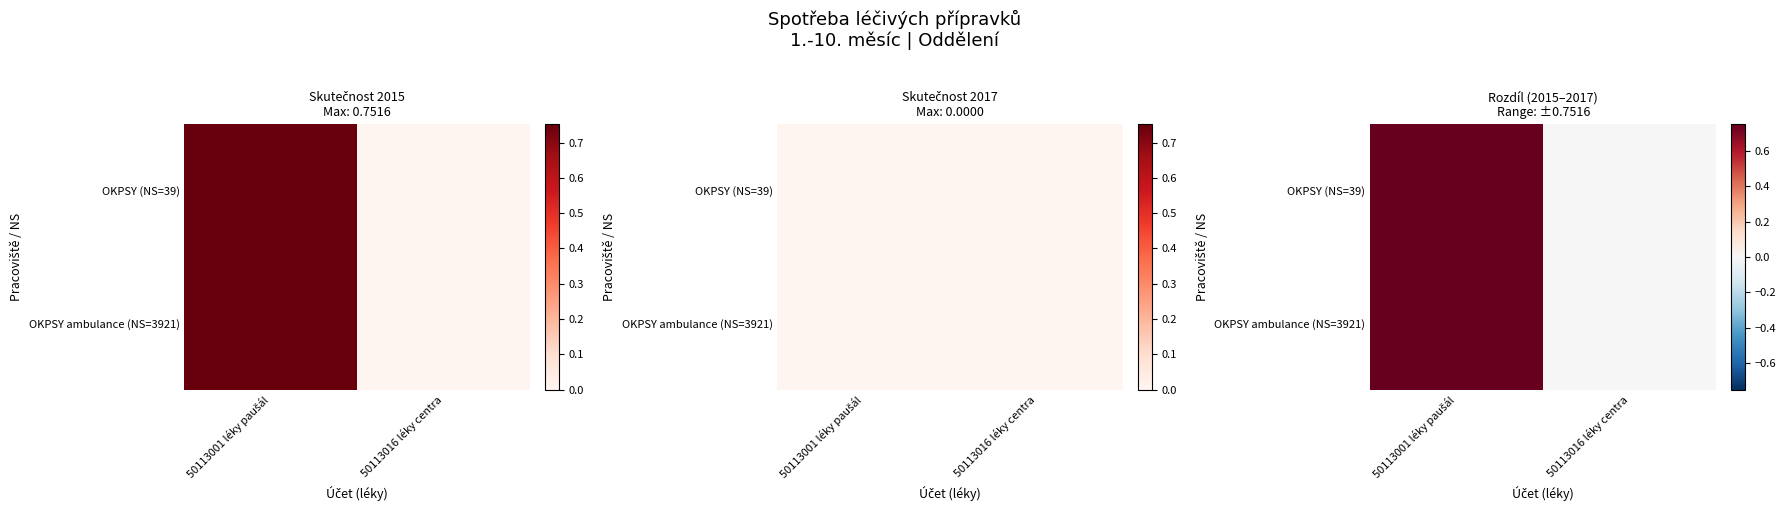

Is it true that OKPSY ambulance (NS=3921) equals 0.0 at 50113016 léky centra?

True